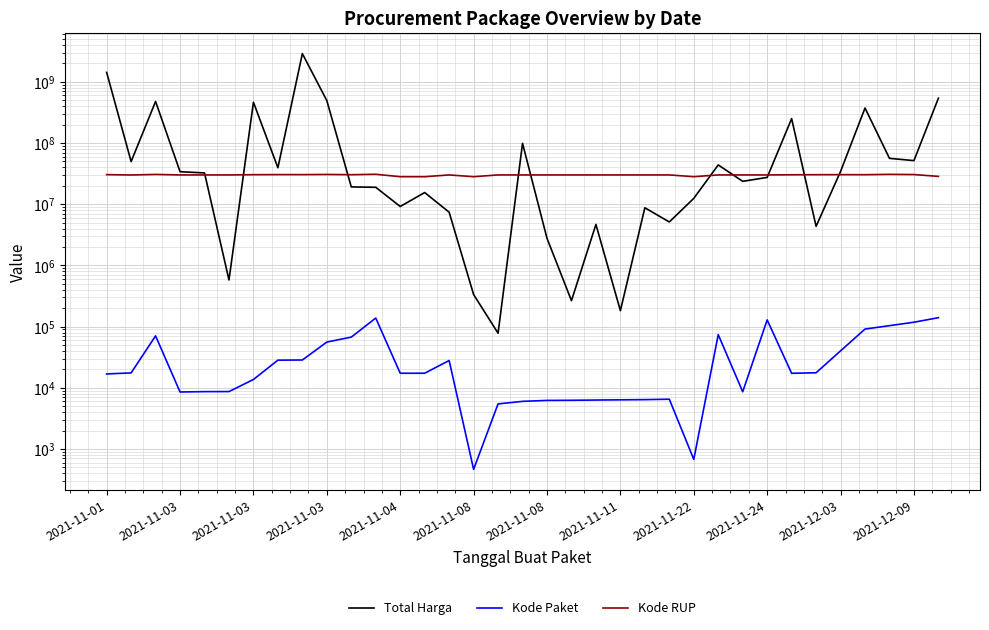

True or false: Kode RUP and Total Harga intersect in this chart.

True